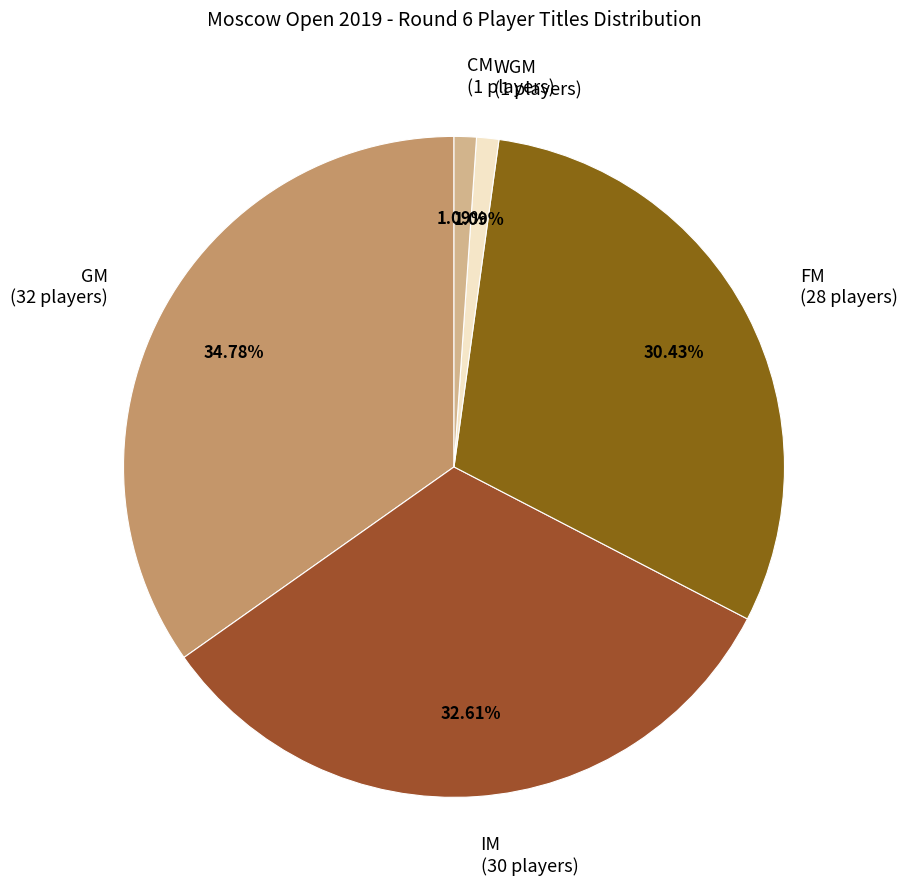

How many slices are in this pie chart?

5